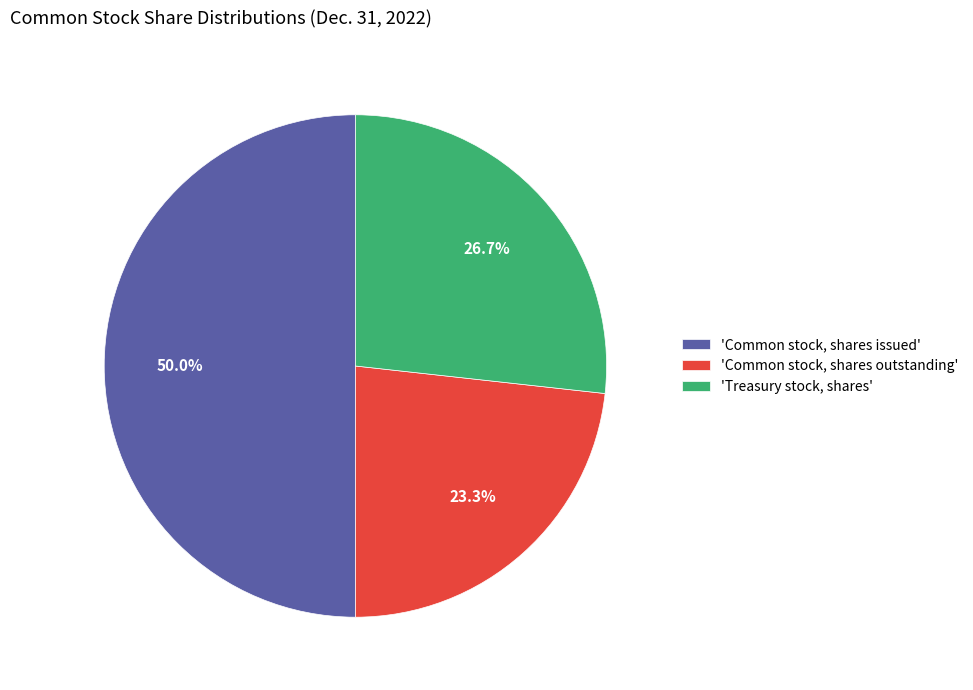

What is the ratio of the value at 'Treasury stock, shares' to the value at 'Common stock, shares issued'?

0.5